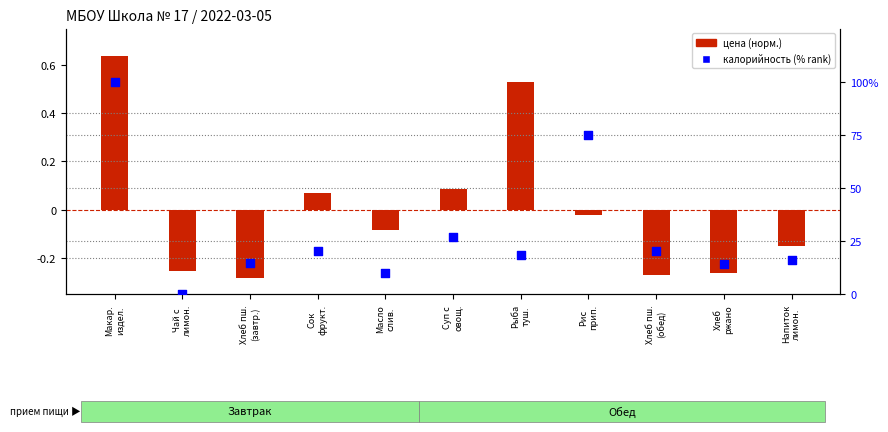

Is the value of калорийность (% rank) at Макар.
издел. greater than the value of цена (norm) at Рыба
туш.?

Yes